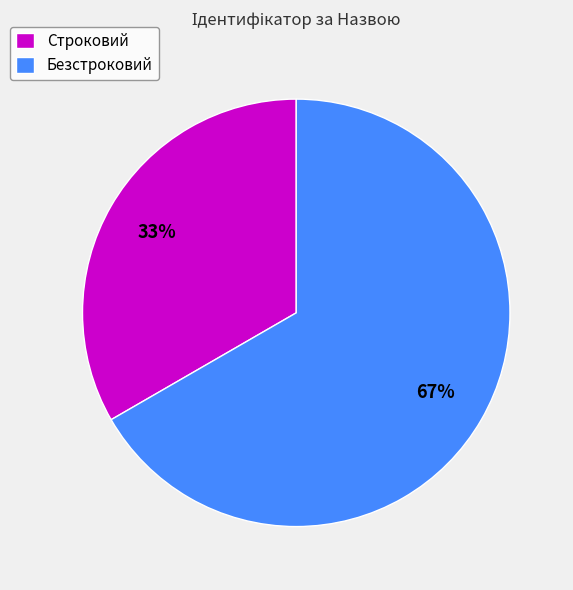

What percentage is the Строковий slice, to the nearest percent?

33%